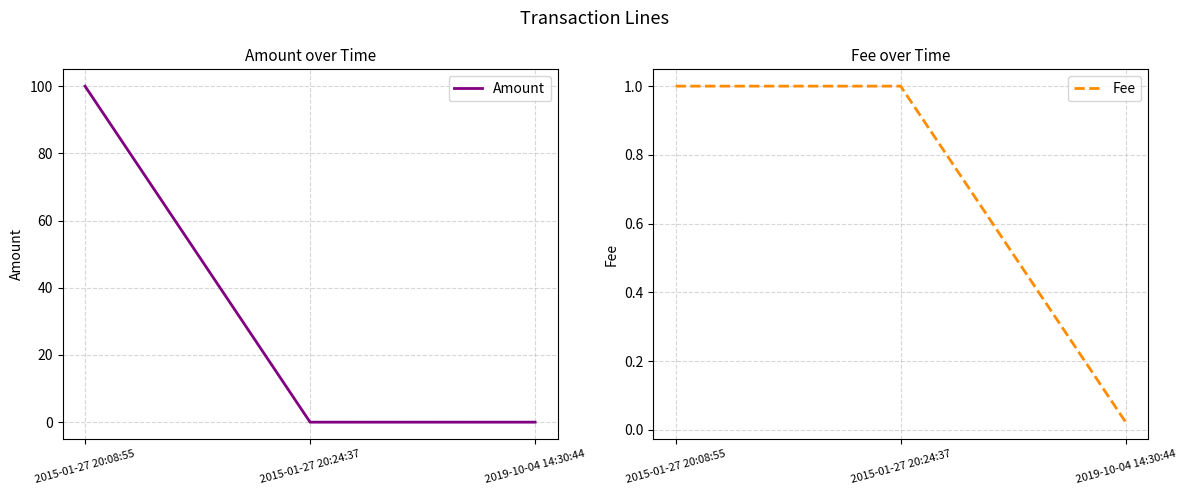

What is the label of the 3rd point from the left?

2019-10-04 14:30:44